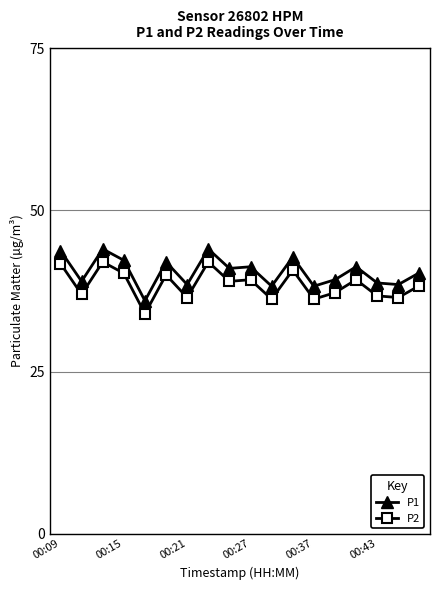

What is the difference between the maximum and minimum values in the P2 series?

8.0